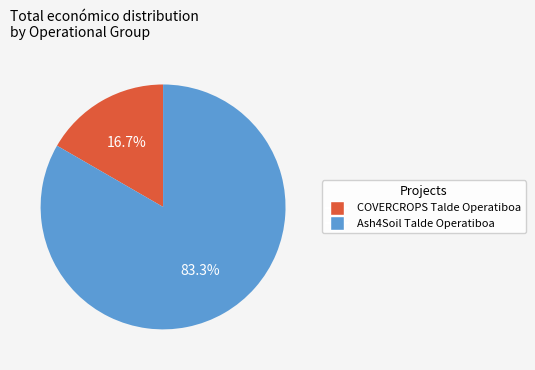

How many slices are in this pie chart?

2